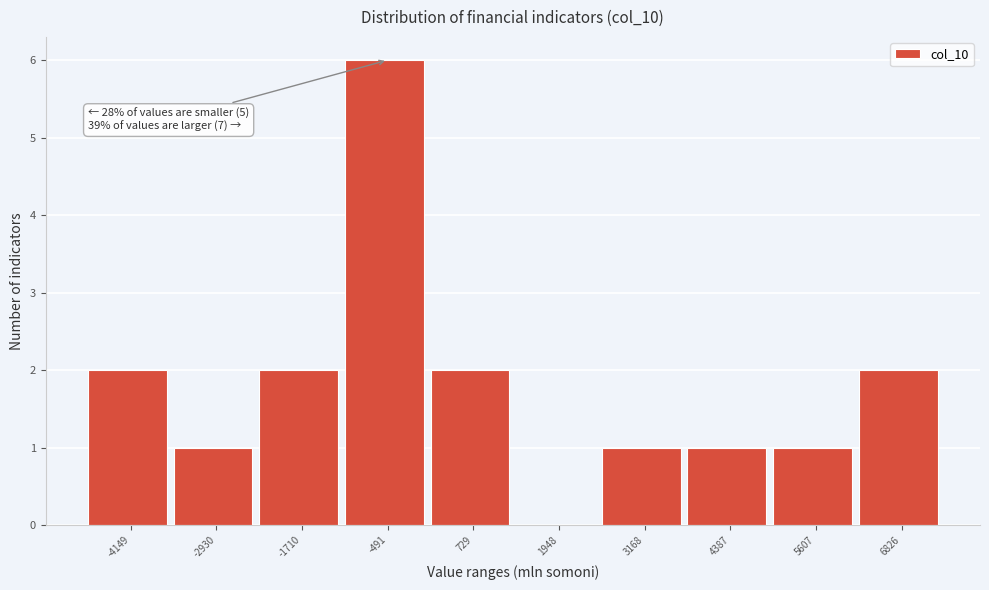

Reading right to left, extract all data points from this chart.

6826=2	5607=1	4387=1	3168=1	1948=0	729=2	-491=6	-1710=2	-2930=1	-4149=2